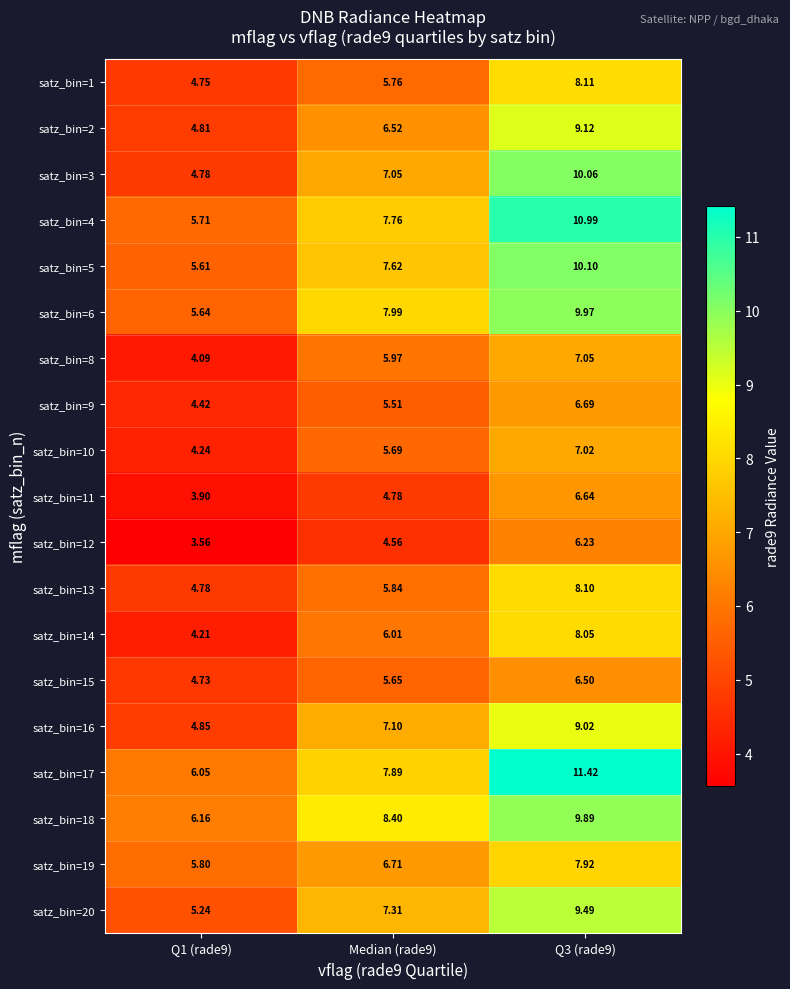

Is the value of satz_bin=9 at Q3 (rade9) greater than the value of satz_bin=12 at Median (rade9)?

Yes